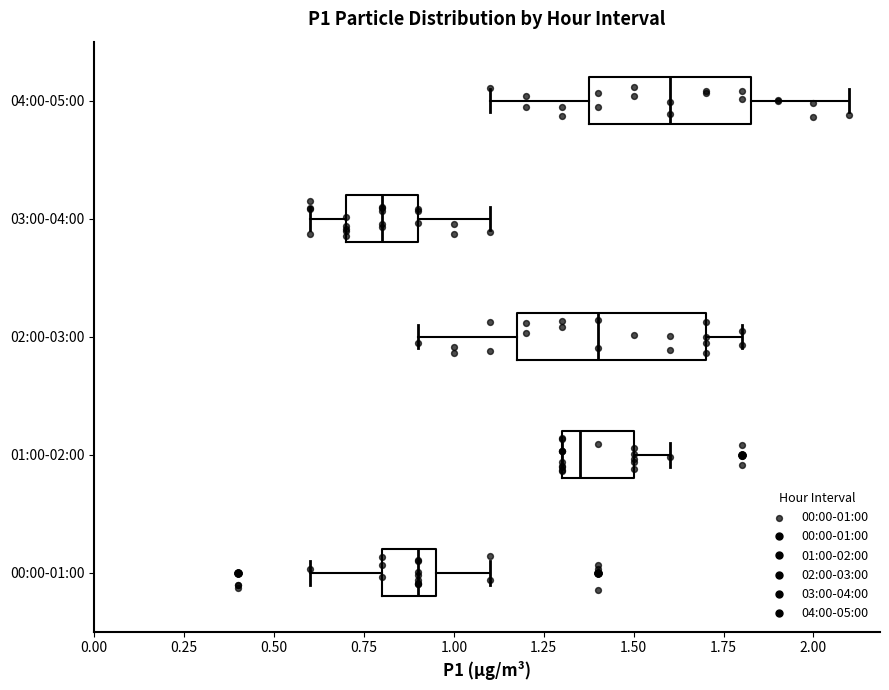

Reading bottom to top, read every box against the x-axis: the position of its median line, the range the box covers, and the ends of its whiskers. The values are not printed on the chart, so give them approximately, as read against the axis.

00:00-01:00: median 0.90, box 0.80 to 0.95, whiskers 0.60 to 1.10
01:00-02:00: median 1.35, box 1.30 to 1.50, whiskers 1.30 to 1.60
02:00-03:00: median 1.40, box 1.20 to 1.70, whiskers 0.90 to 1.80
03:00-04:00: median 0.80, box 0.70 to 0.90, whiskers 0.60 to 1.10
04:00-05:00: median 1.60, box 1.40 to 1.85, whiskers 1.10 to 2.10